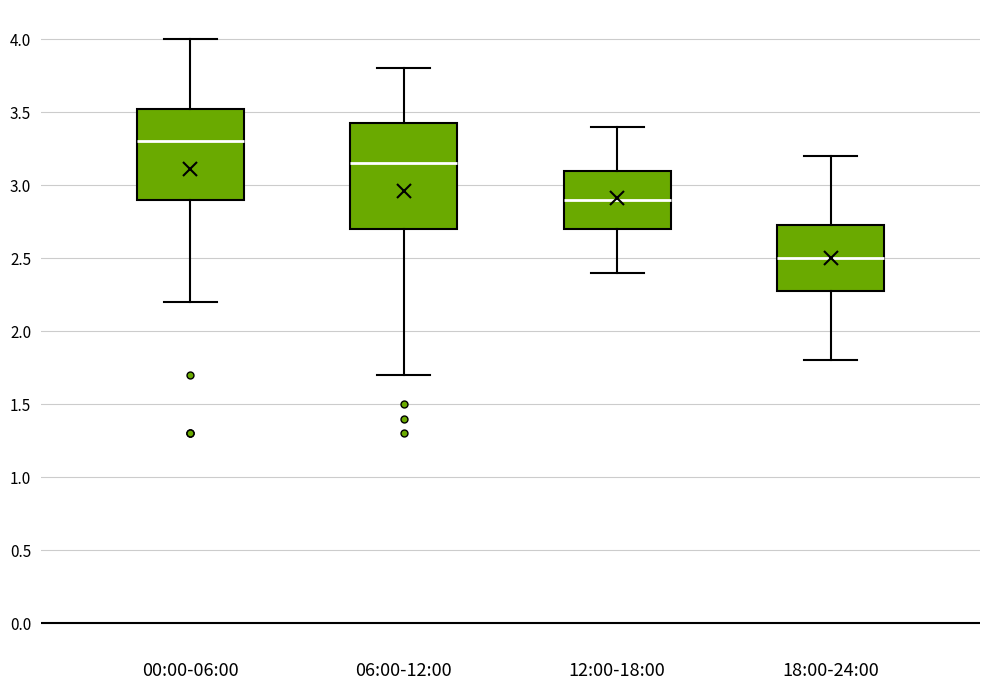

Where is the upper edge of the box for 18:00-24:00 on the y-axis? The values are not printed on the chart, so give them approximately, as read against the axis.

2.75